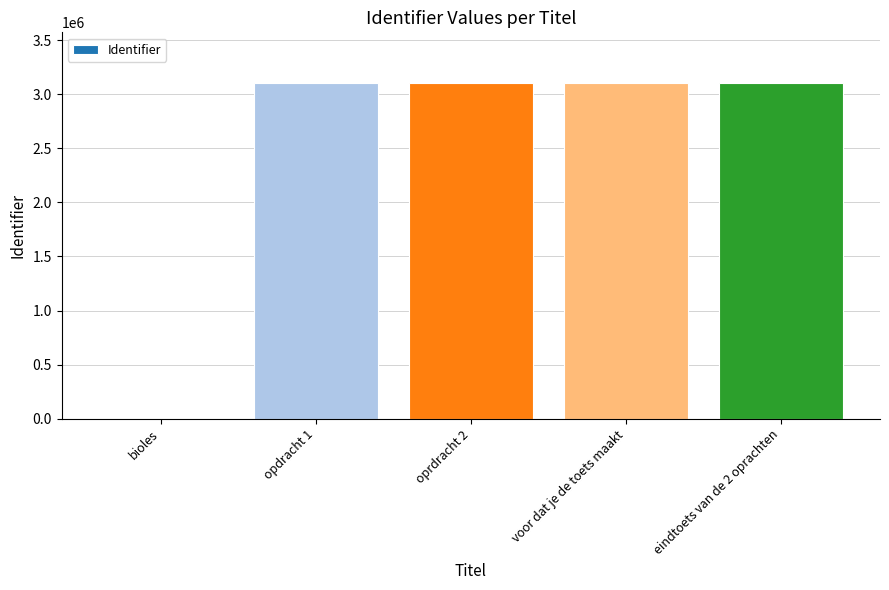

Does the chart contain stacked bars?

No